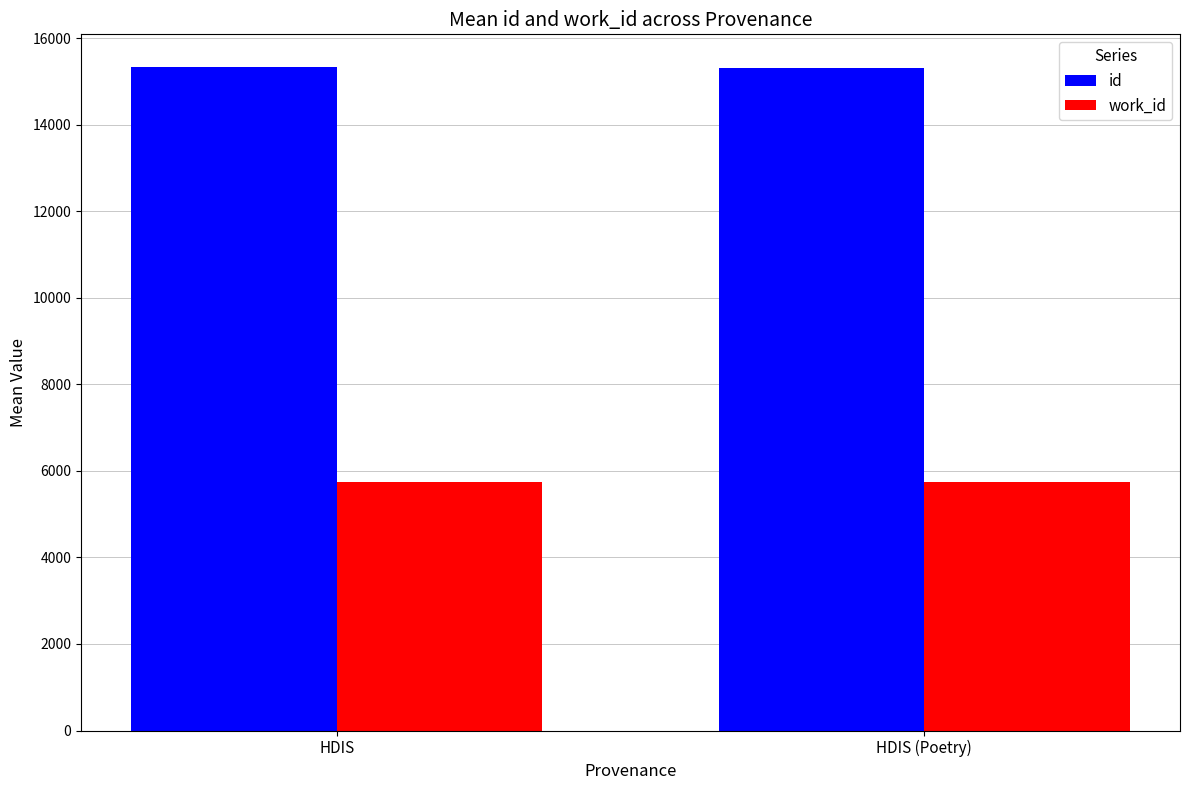

True or false: id has a value of 15319.0 at HDIS.

True